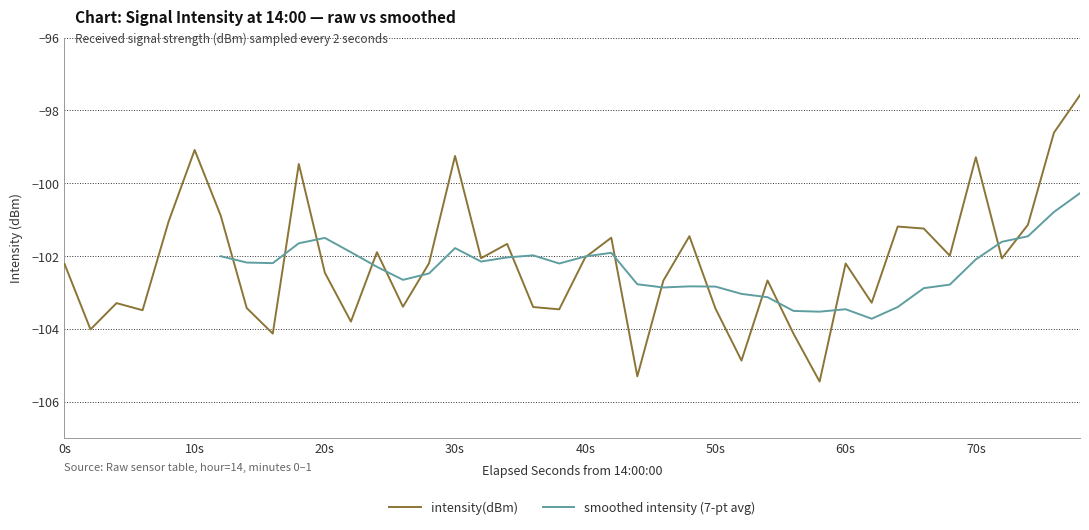

How many values exceed -102?

16